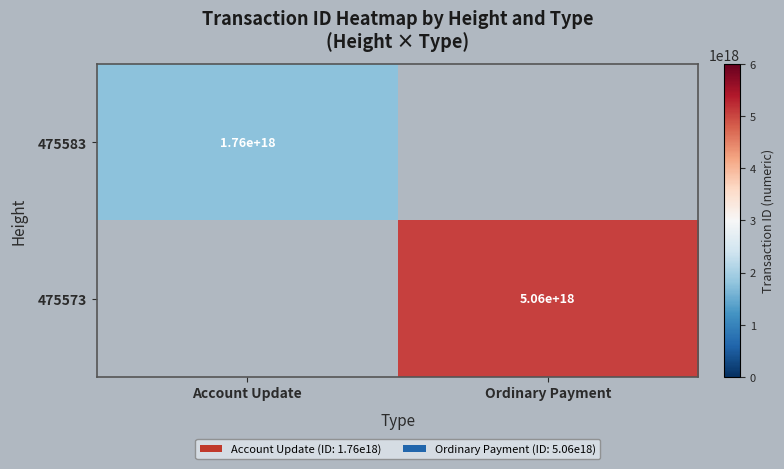

The 475573 series shows 5060000000000000000 at Ordinary Payment. True or false?

True